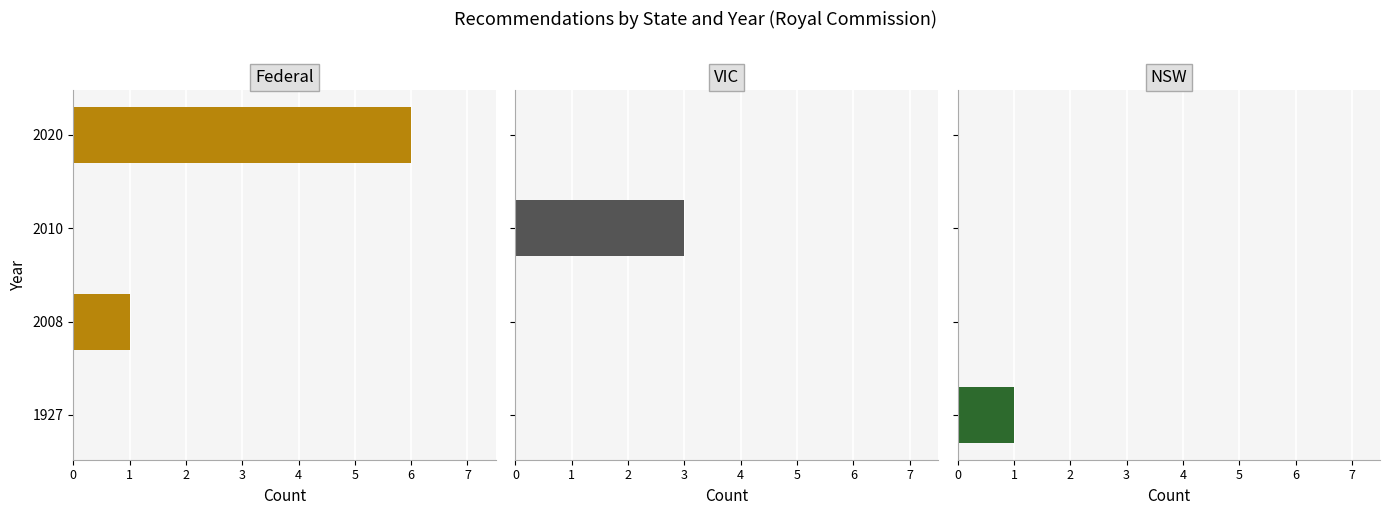

What is the difference between the VIC values at 1927 and 2010?

3